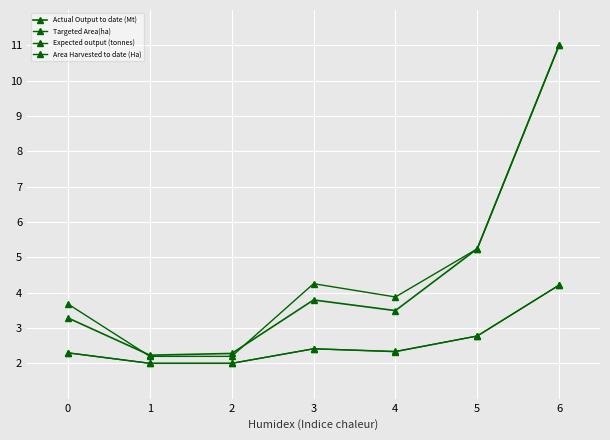

What is the value of the Expected output (tonnes) point at the 2nd from the left?

2.2